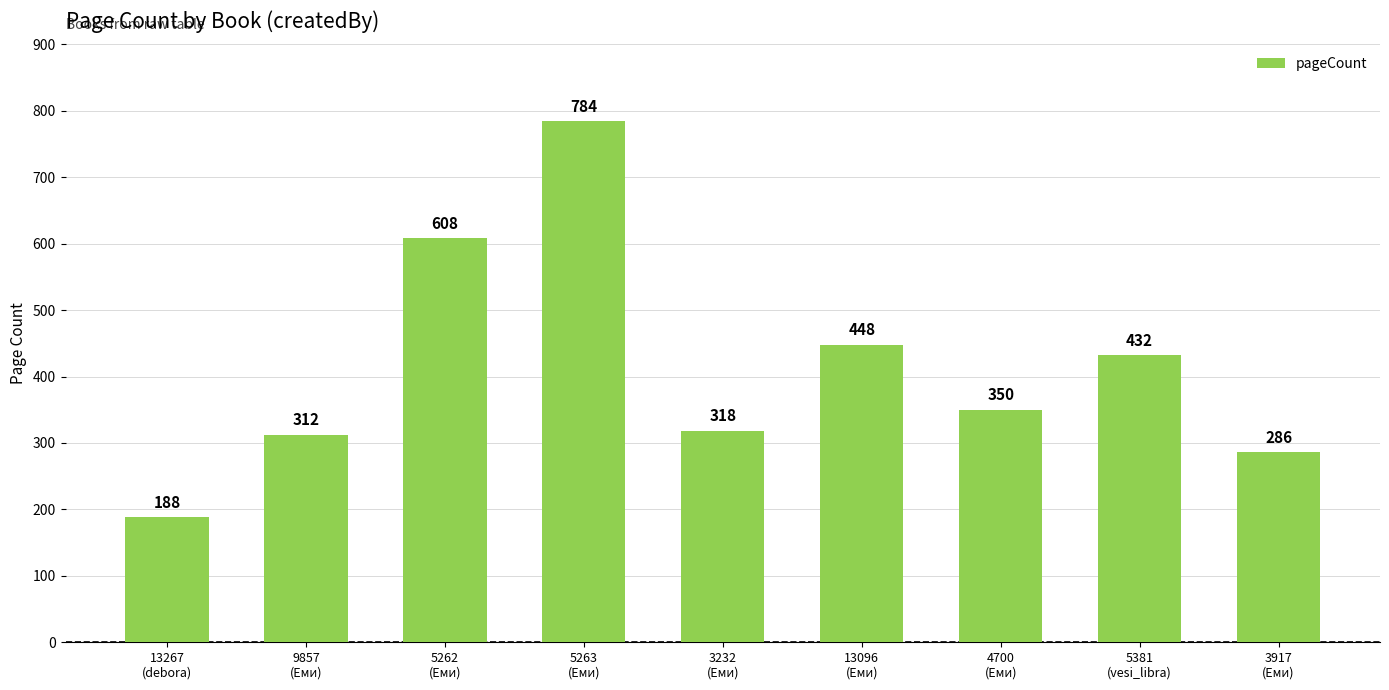

Reading left to right, list all the values displayed in this chart.

13267
(debora)=188	9857
(Еми)=312	5262
(Еми)=608	5263
(Еми)=784	3232
(Еми)=318	13096
(Еми)=448	4700
(Еми)=350	5381
(vesi_libra)=432	3917
(Еми)=286